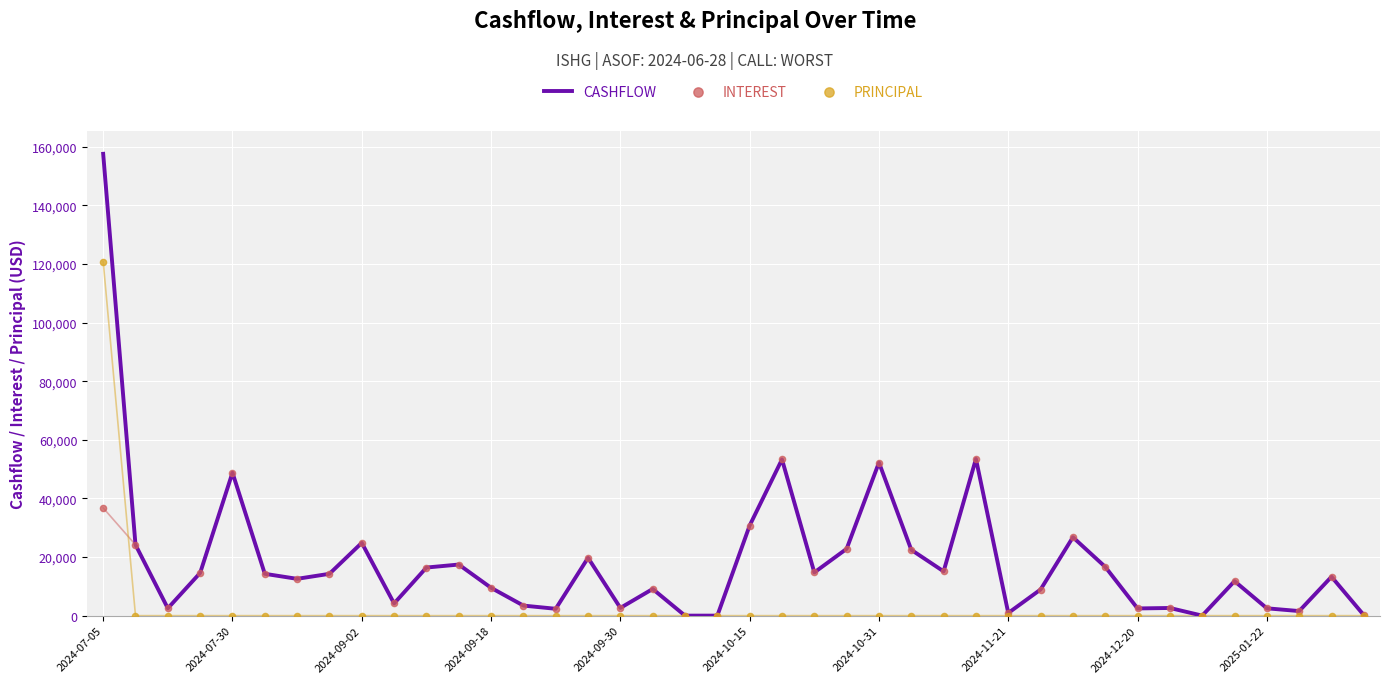

Which series has the largest total across all categories?

CASHFLOW